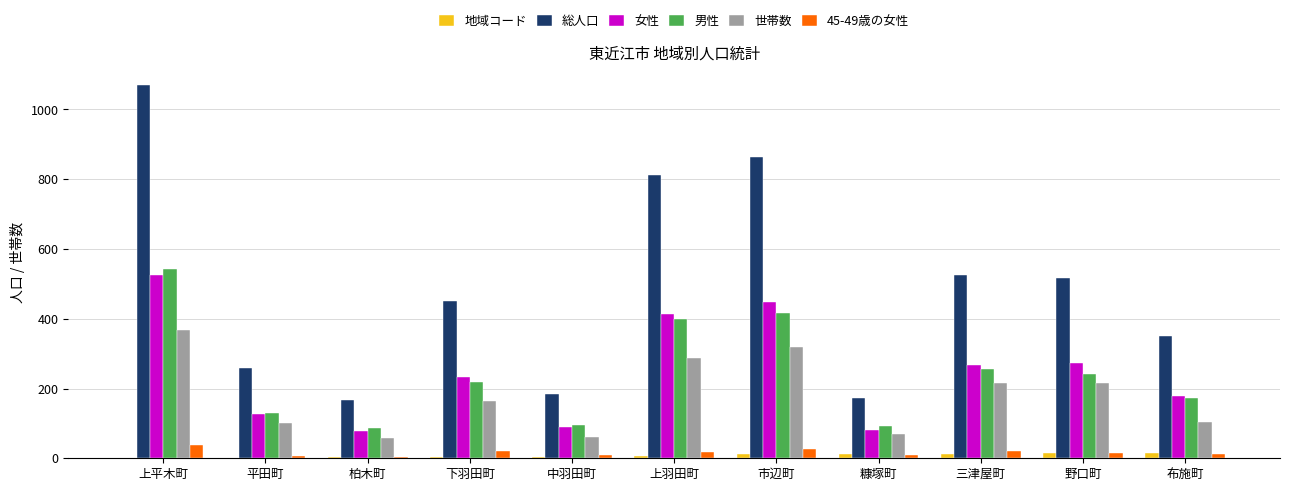

What is the highest value of the 女性 series?

526